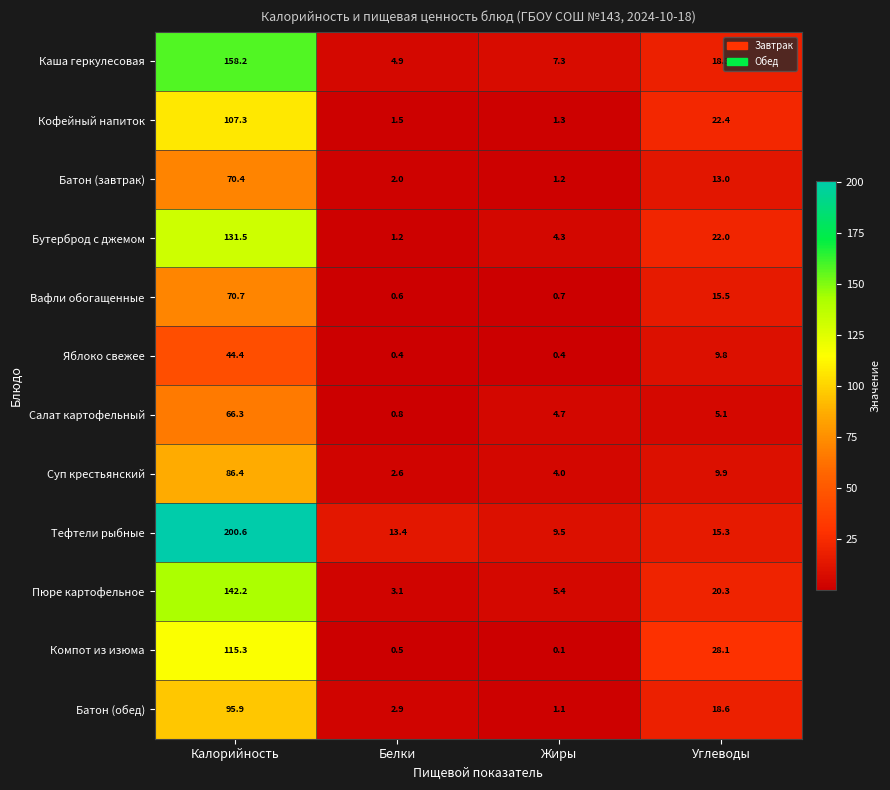

At which category is the sum across all series the highest?

Калорийность